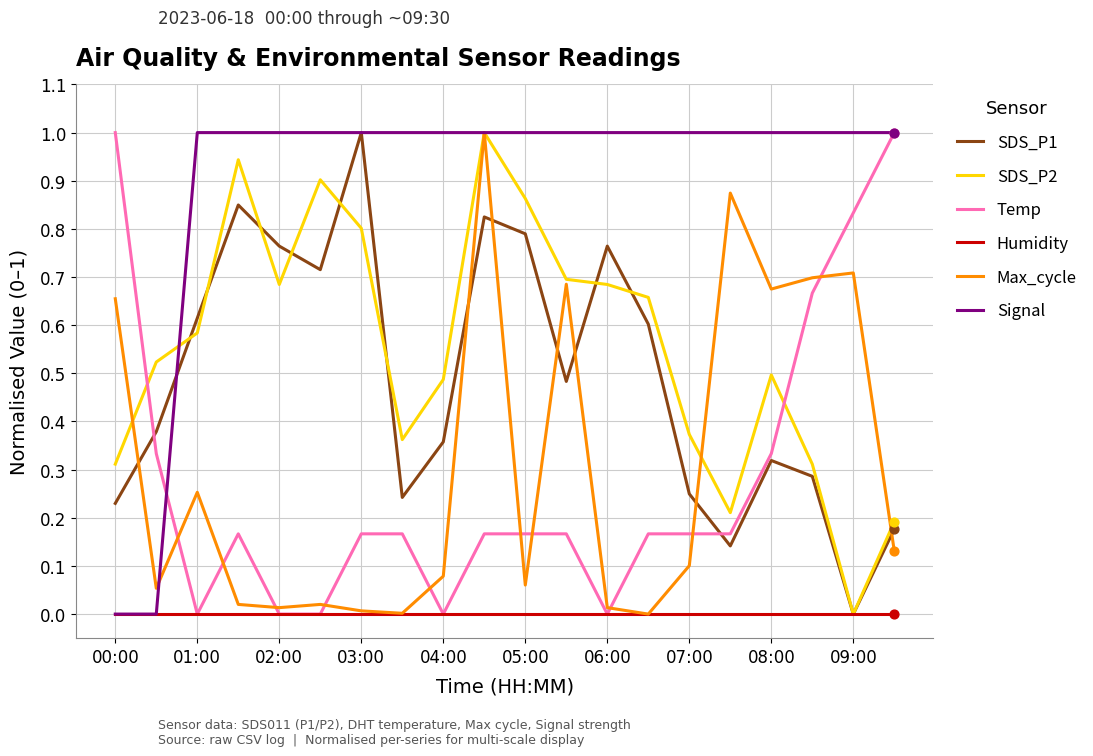

After their last crossing, which series has the higher values: SDS_P2 or Temp?

Temp